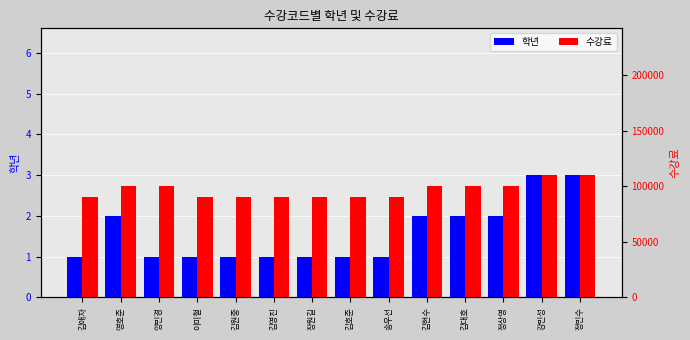

How many data points in 수강료 are above 100000?

2